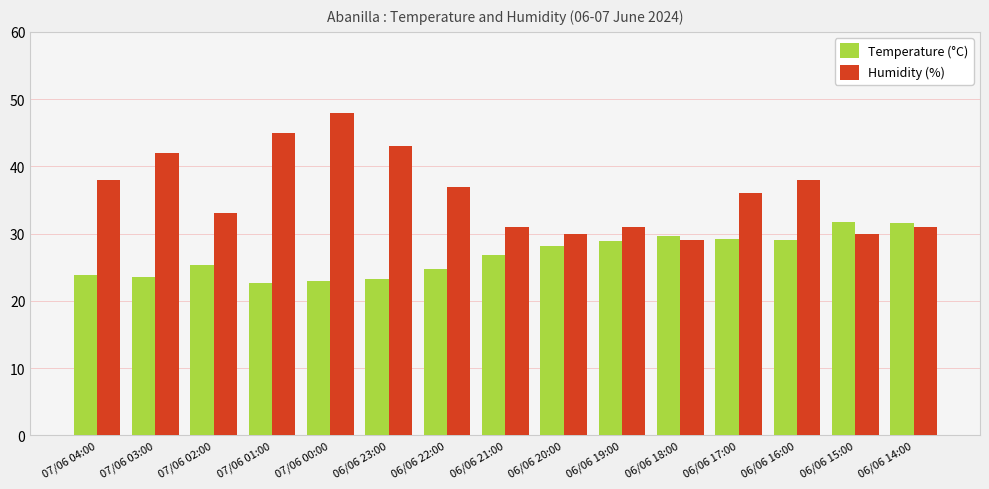

What is the difference between the second highest and minimum values in the Humidity (%) series?

16.0